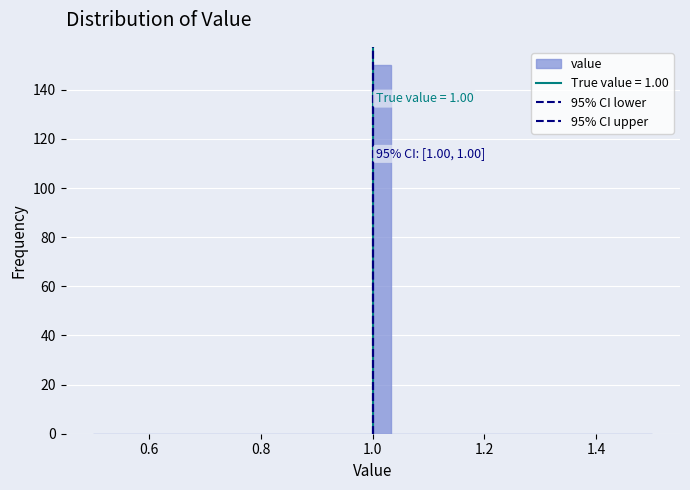

Read against the x-axis, roughly where is the centre of the tallest bar?

1.02